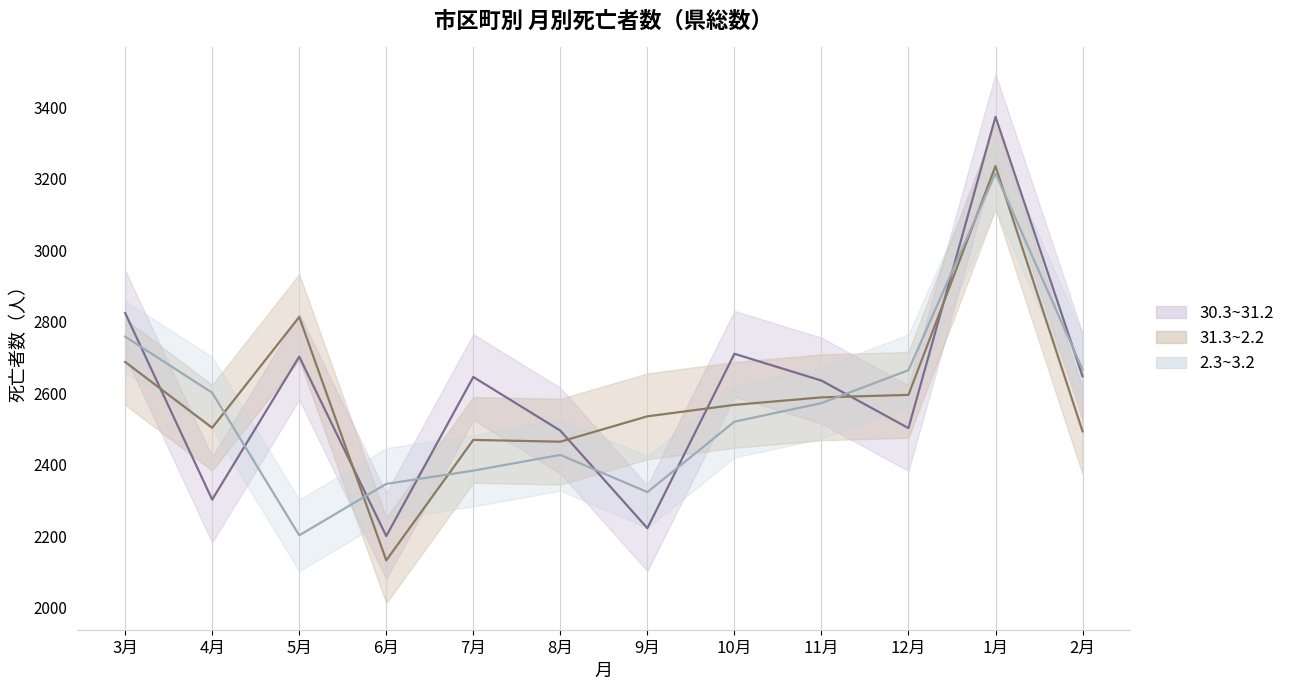

List the series in order of their peak value, lowest first.

2.3~3.2, 31.3~2.2, 30.3~31.2